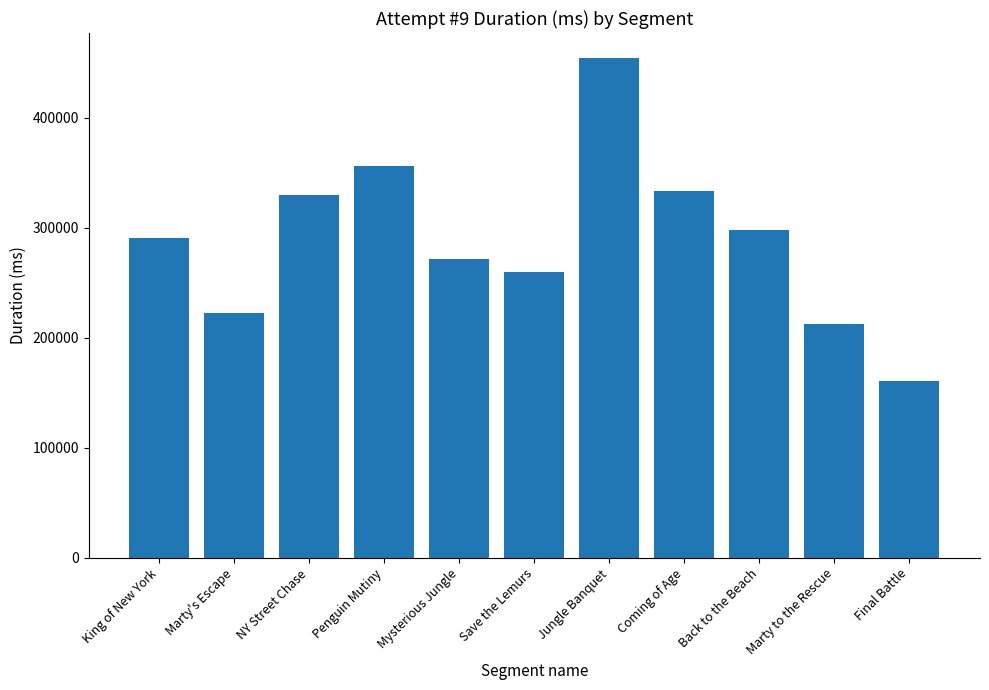

How many distinct data groups are displayed?

1